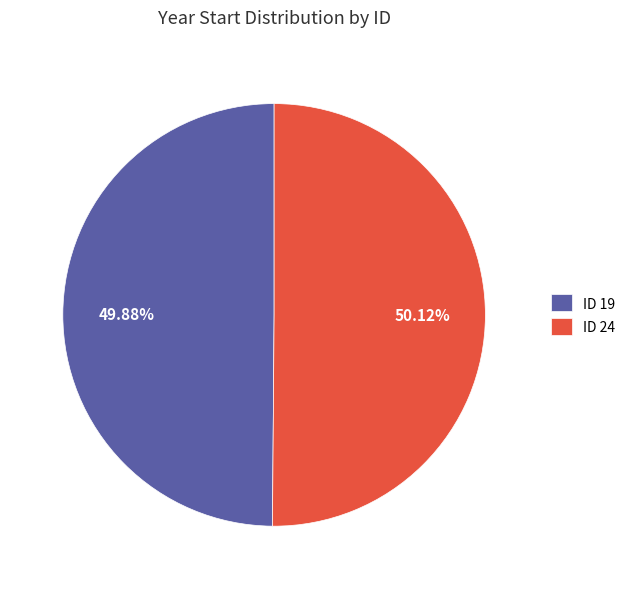

Count the number of slices in the pie.

2